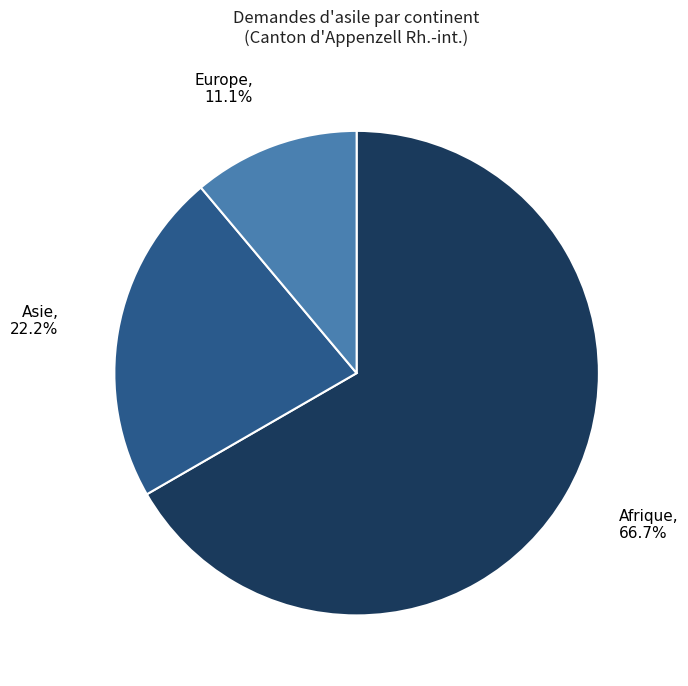

Which slice is the largest?

Afrique